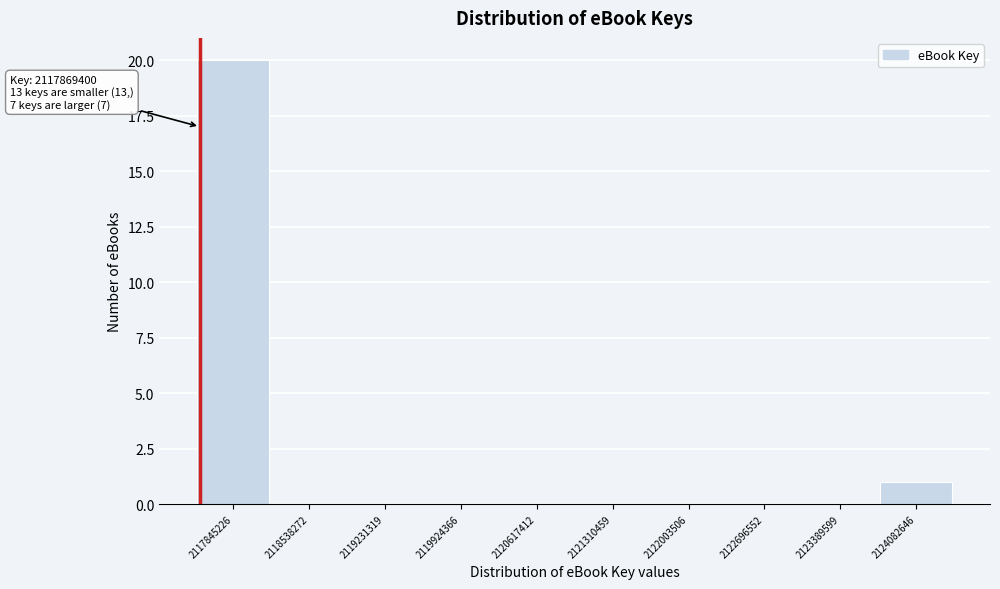

Reading right to left, transcribe all the data shown in this chart.

2124082646=1	2123389599=0	2122696552=0	2122003506=0	2121310459=0	2120617412=0	2119924366=0	2119231319=0	2118538272=0	2117845226=20